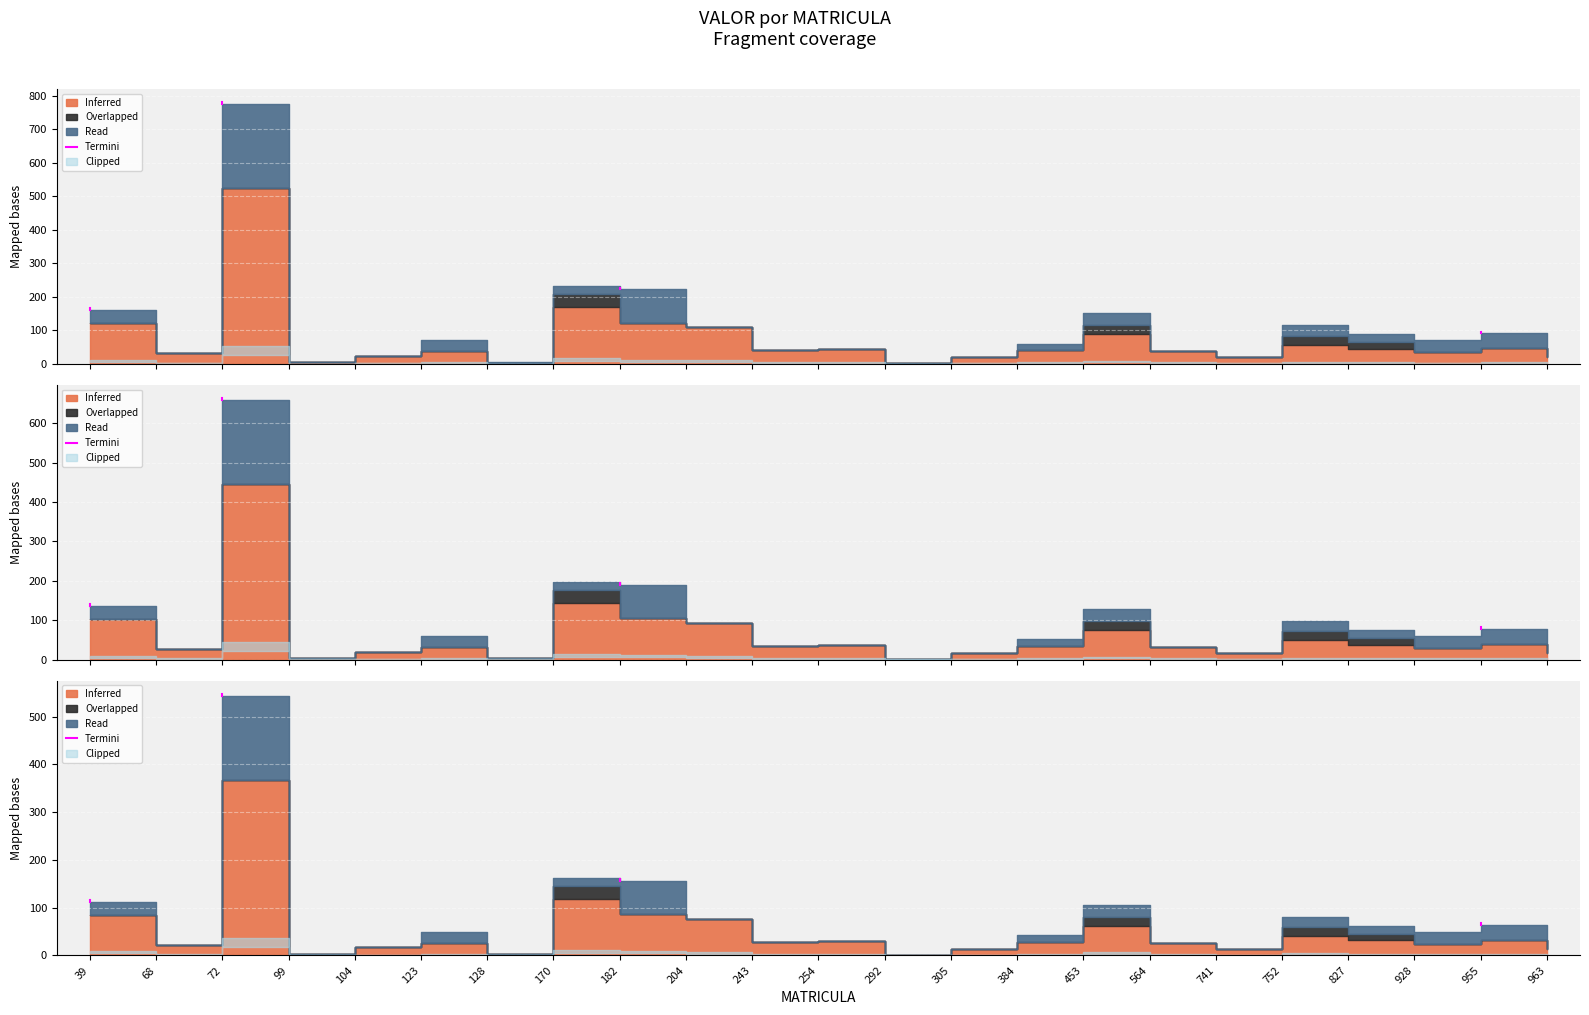

The chart shows a value of 65 at 39. True or false?

False